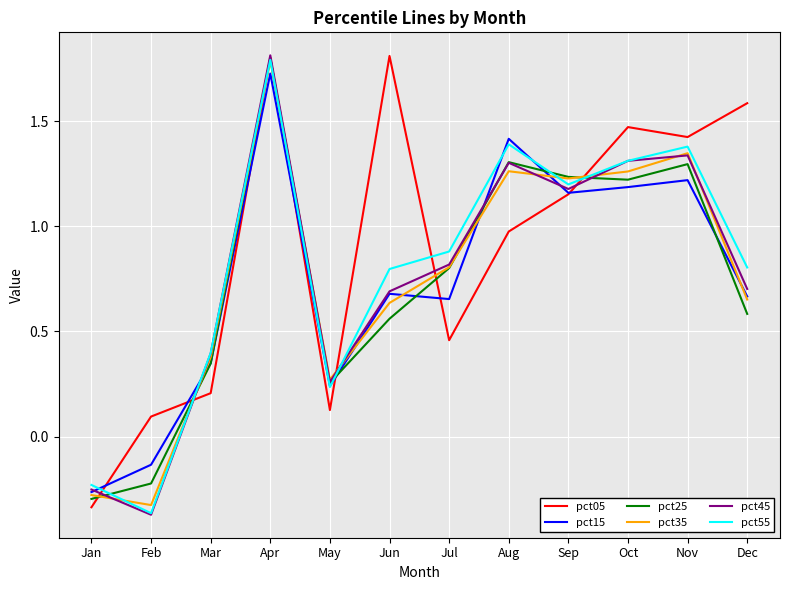

True or false: pct15 has a value of -0.3 at Jan.

True